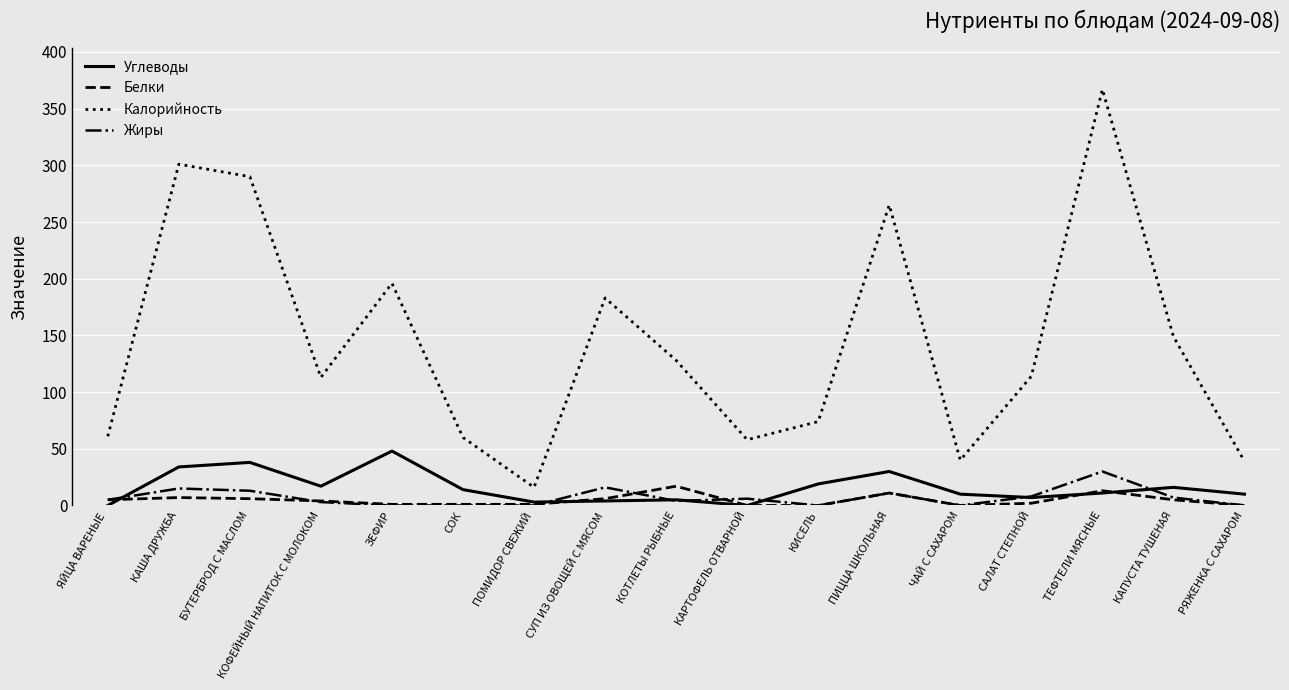

True or false: Калорийность and Белки intersect in this chart.

False